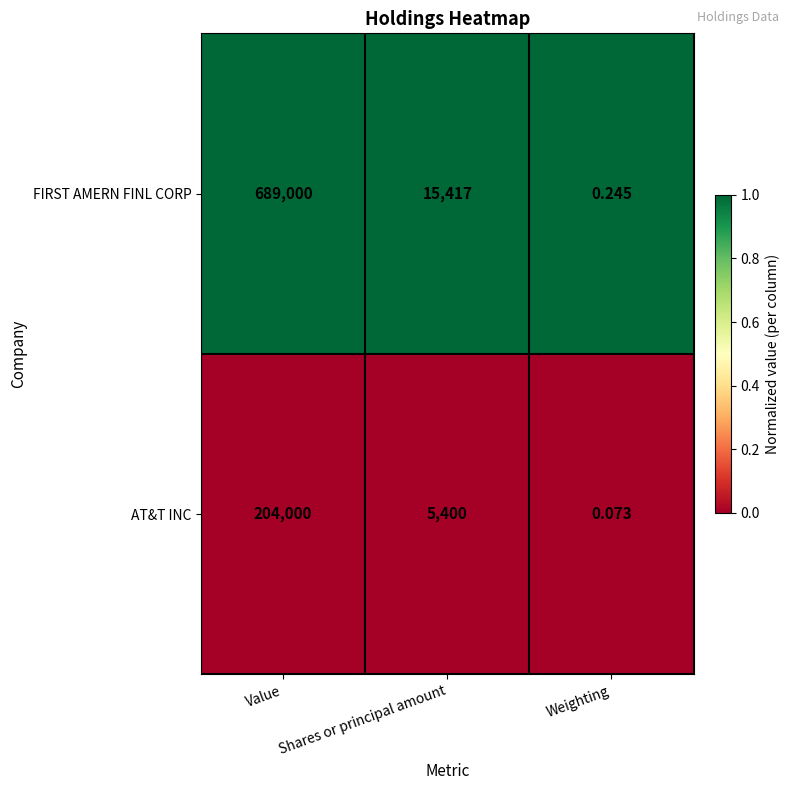

Which series has the largest total across all categories?

FIRST AMERN FINL CORP